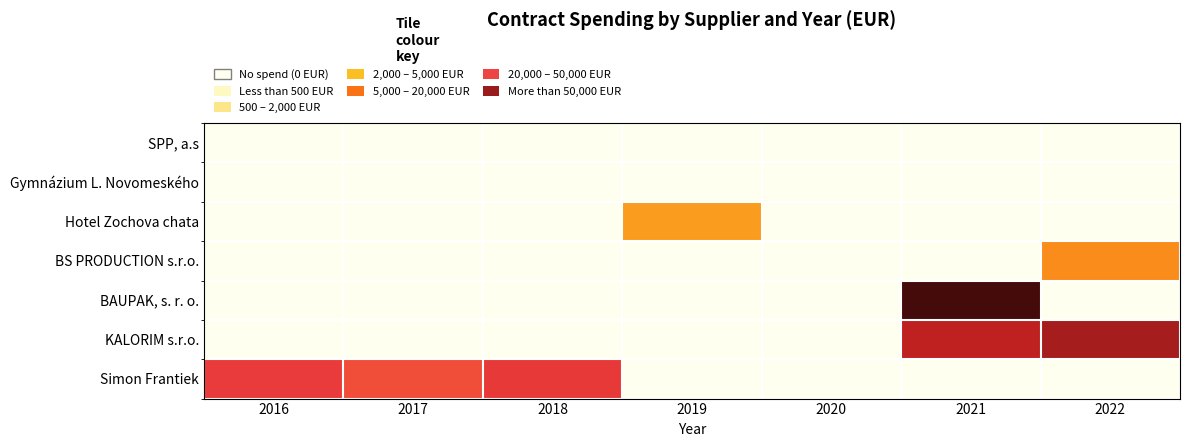

What is the maximum value shown in the chart?

106049.3